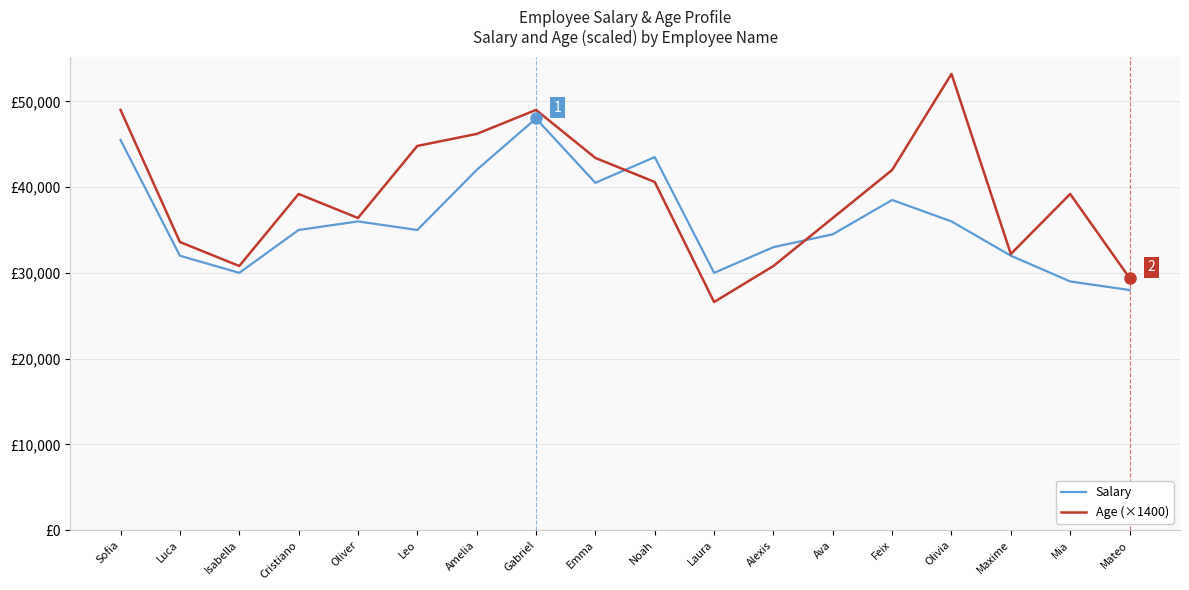

Where is the first local maximum for Salary?

Oliver